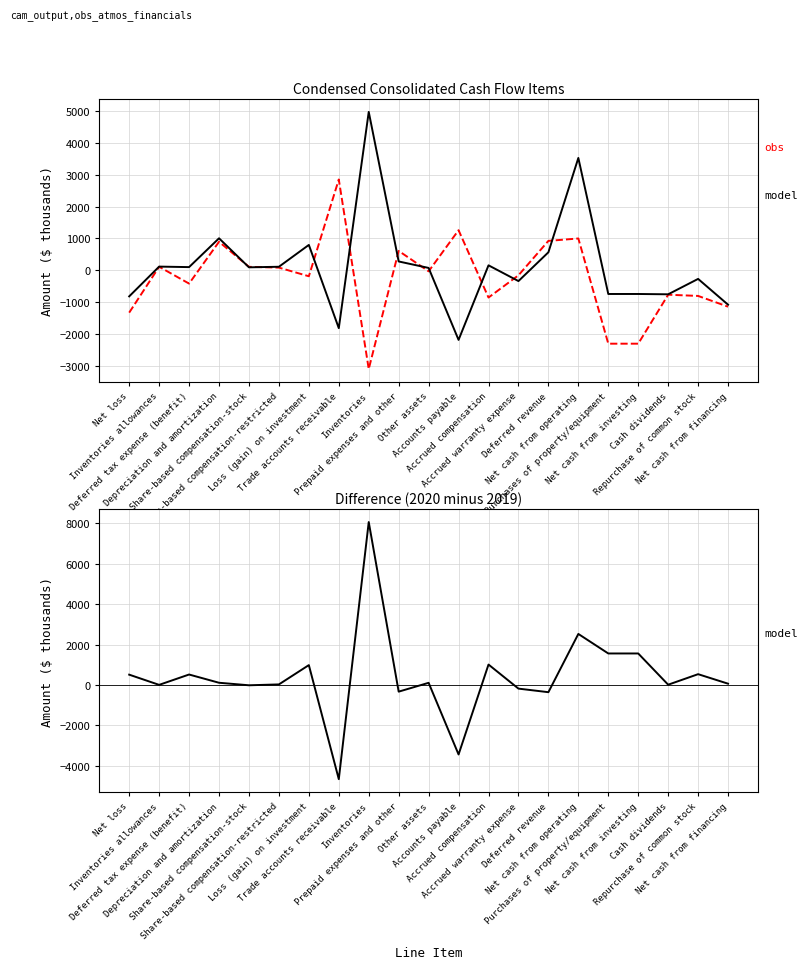

Does the chart have visible grid lines?

Yes